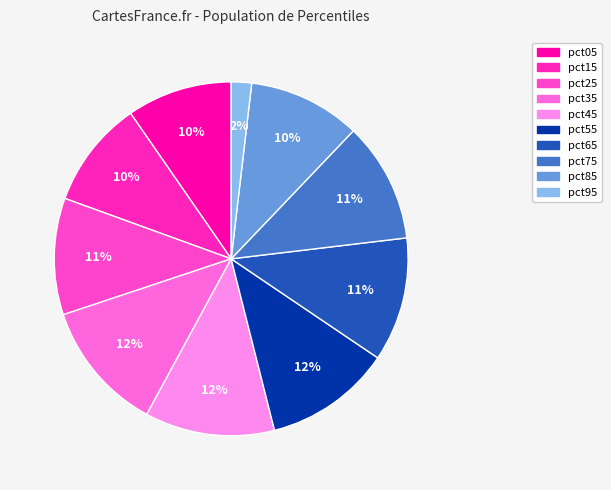

What percentage is the pct55 slice, to the nearest percent?

12%